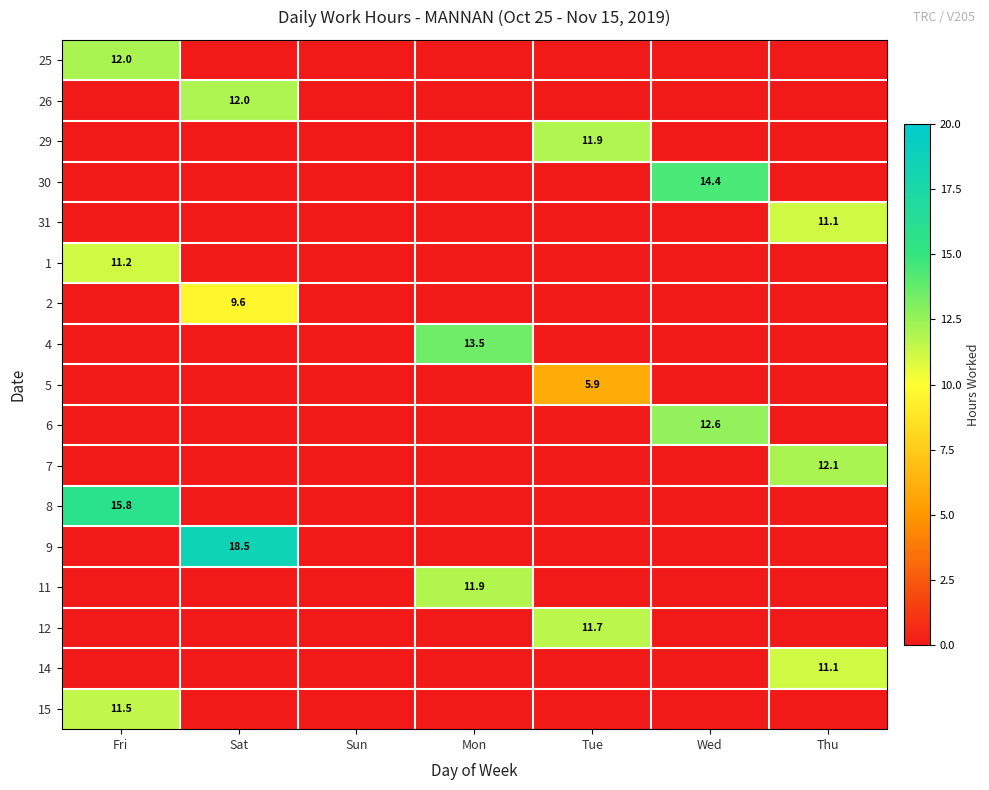

The 15 series shows 11.5 at Fri. True or false?

True